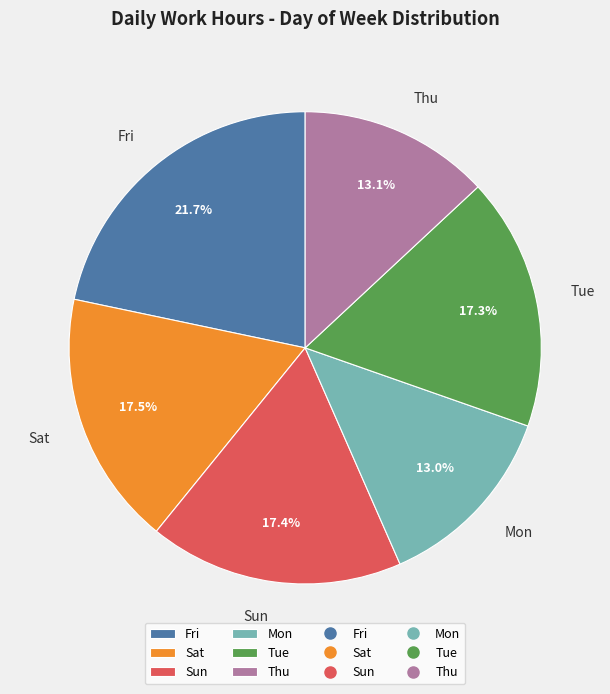

What is the largest slice in the pie chart?

Fri